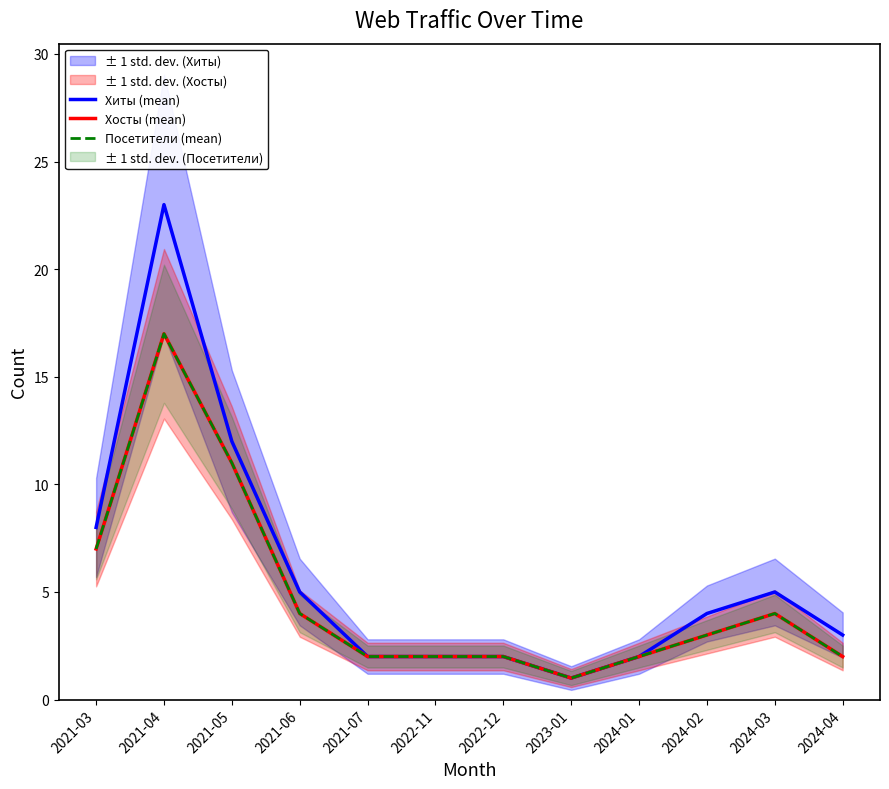

What are all the series names shown in the legend?

Хиты (mean), Хосты (mean), Посетители (mean)